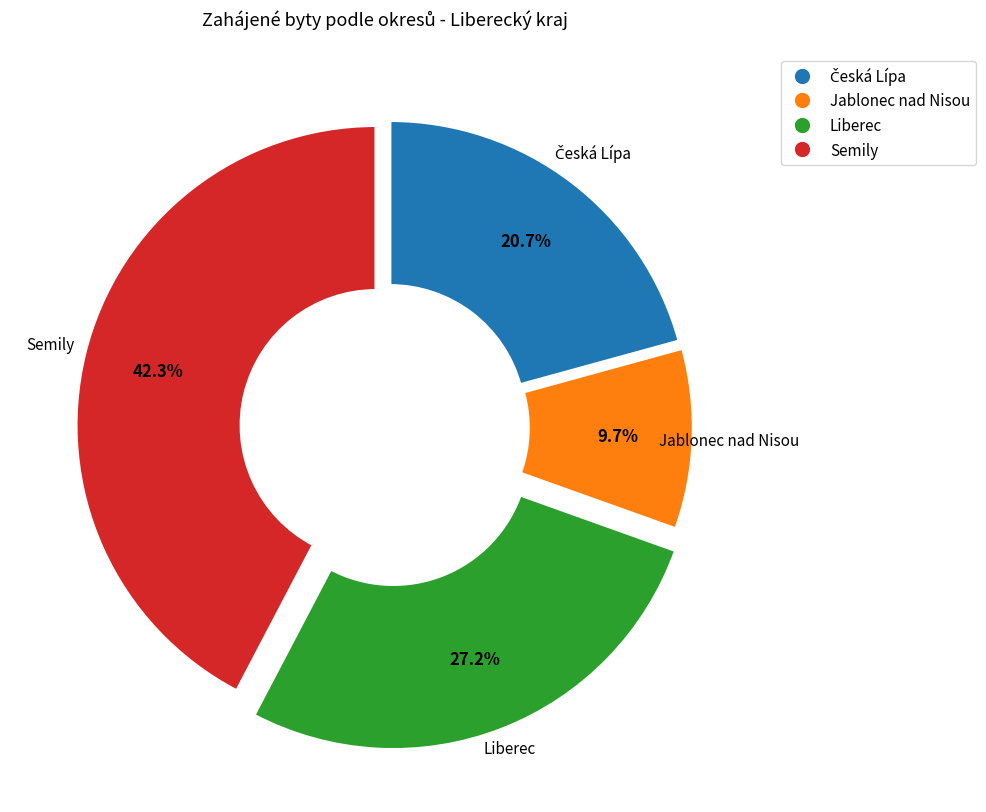

How many slices are in this pie chart?

4